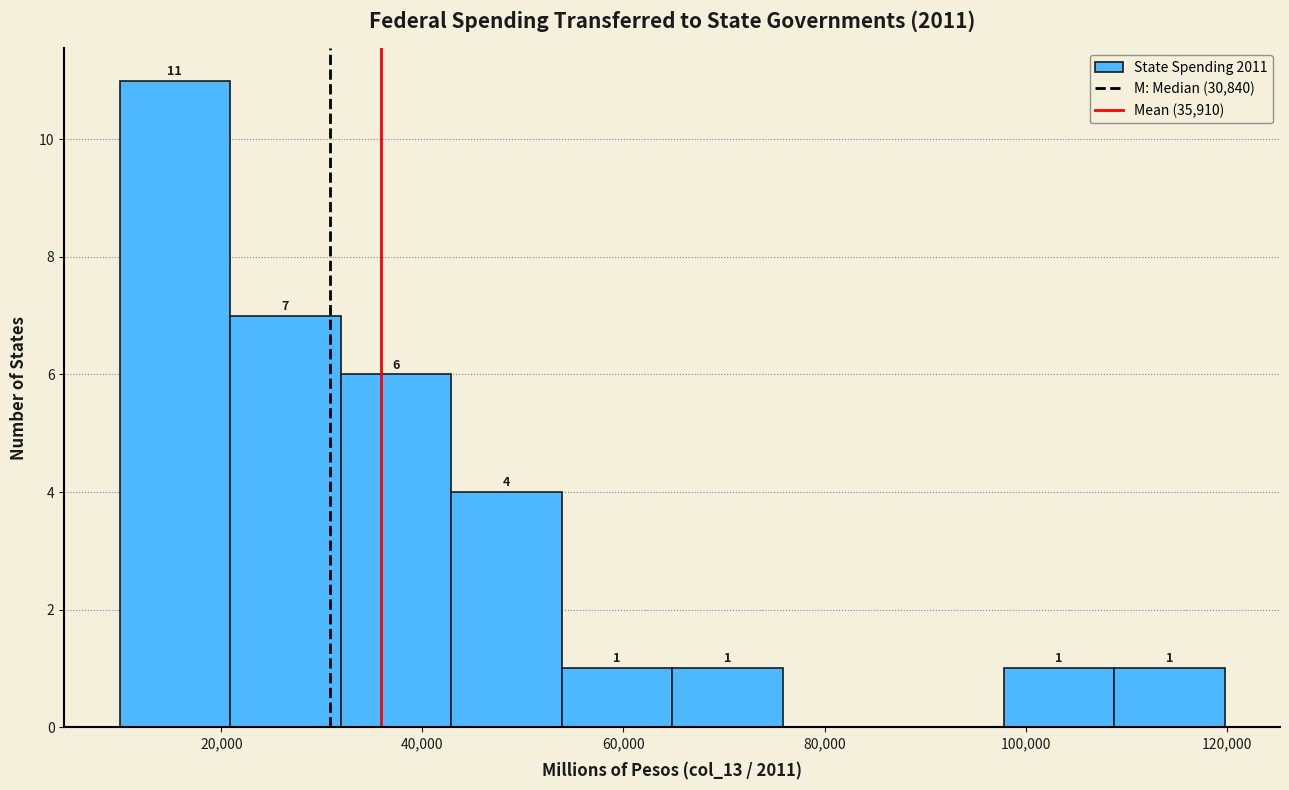

Over which range of the x-axis is the bar tallest?

10000 to 20000